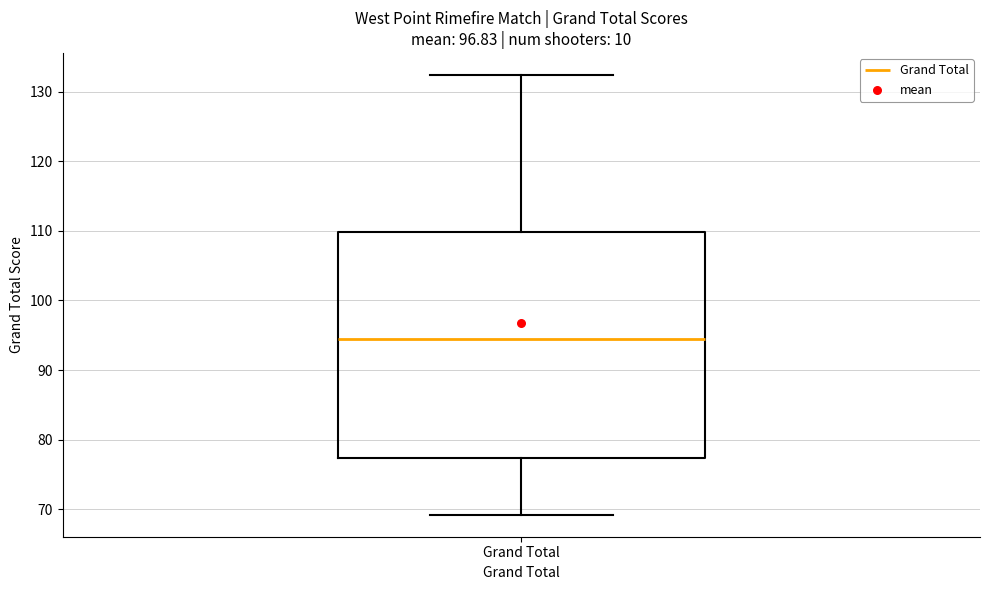

Where does the upper whisker of the box for Grand Total end on the y-axis? The values are not printed on the chart, so give them approximately, as read against the axis.

132